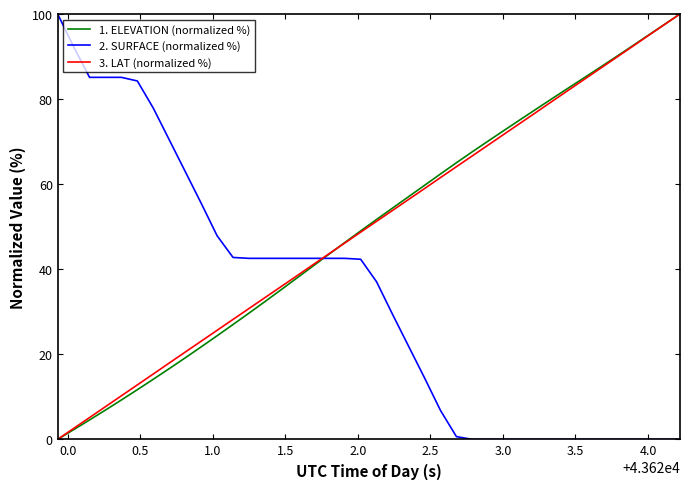

What is the highest value of the 2. SURFACE (normalized %) series?

100.0